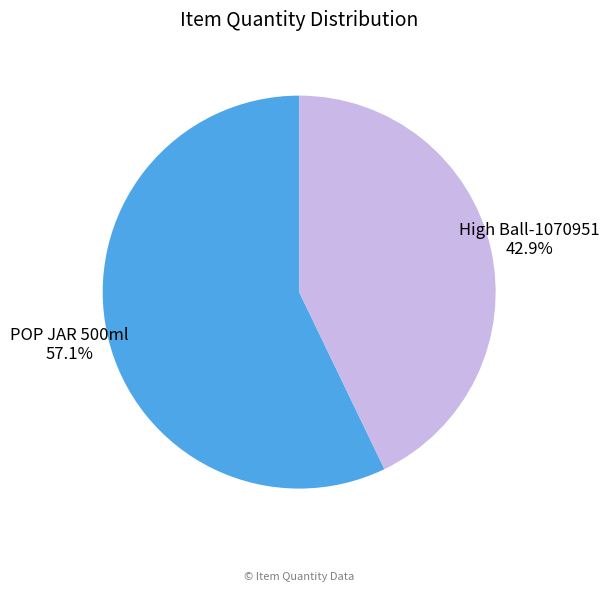

Count the number of slices in the pie.

2